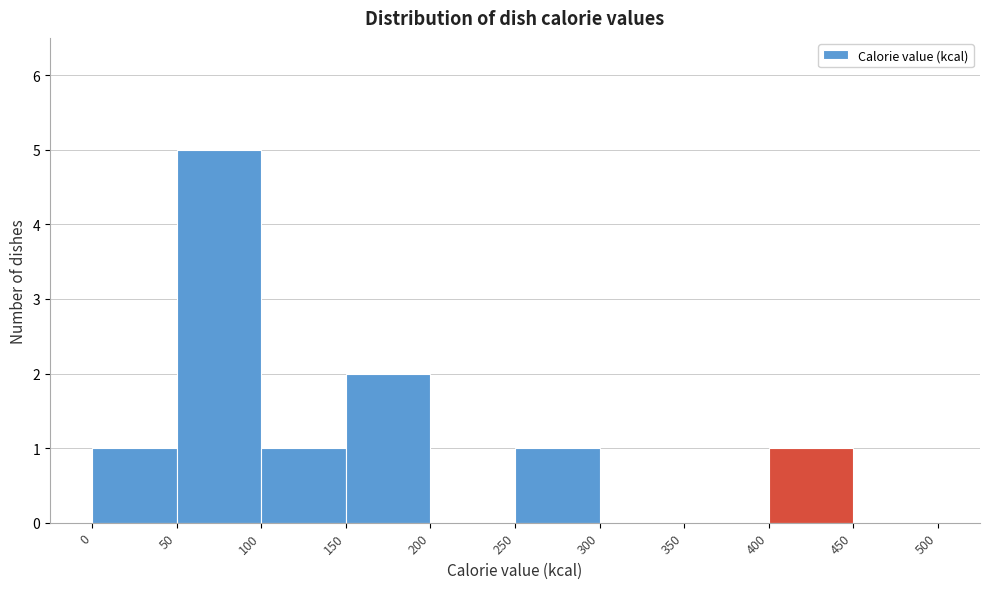

Which range on the x-axis has the tallest bar?

50 to 100